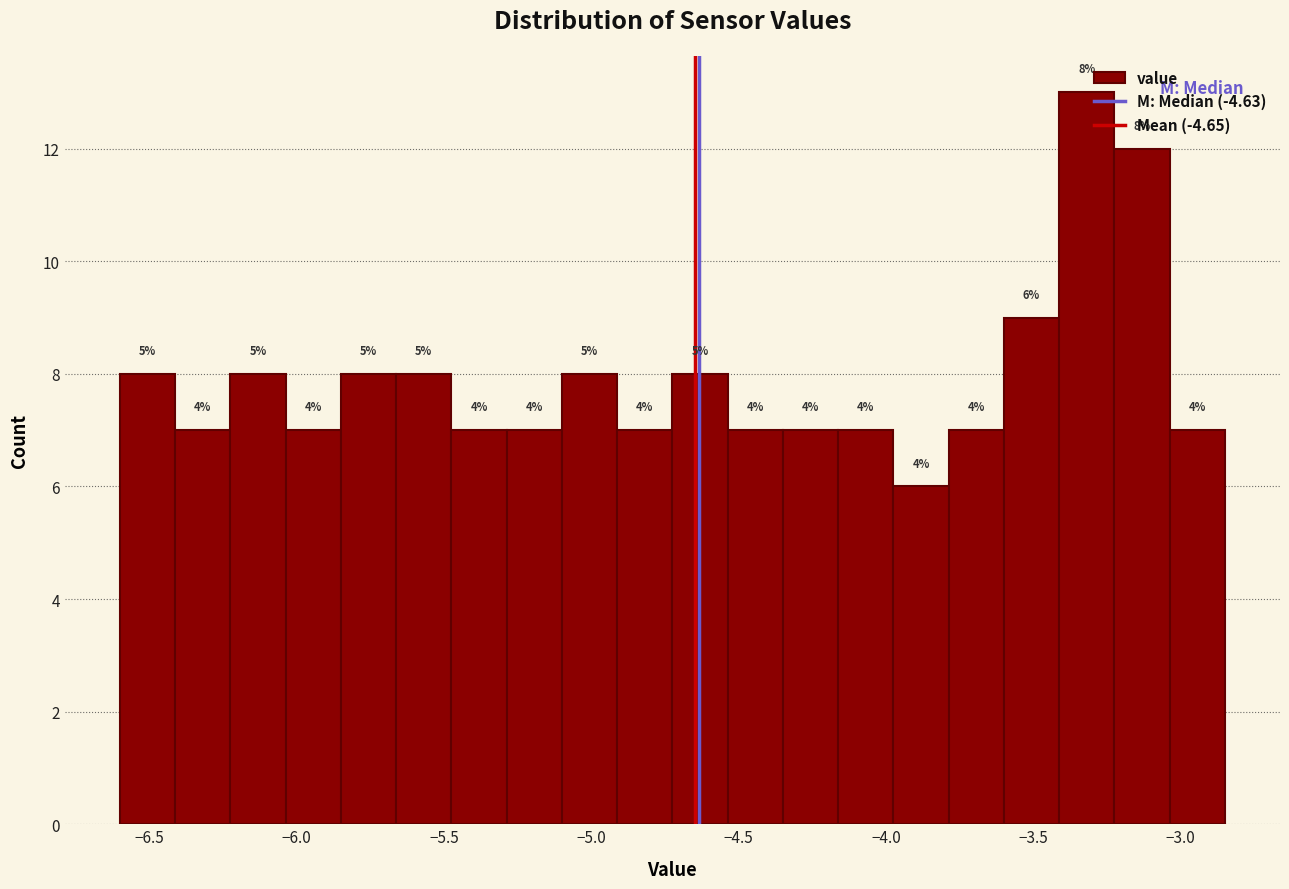

Read against the x-axis, roughly where is the centre of the tallest bar?

-3.30